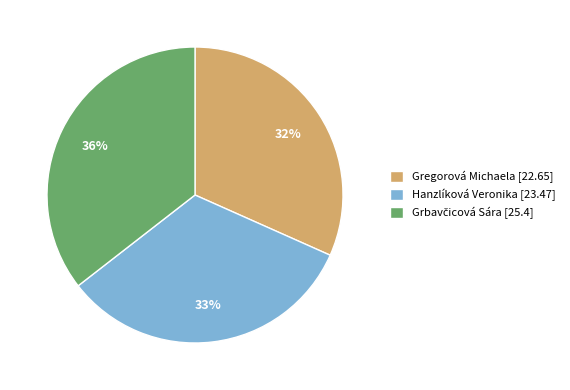

To the nearest percent, what is the average slice percentage?

33%